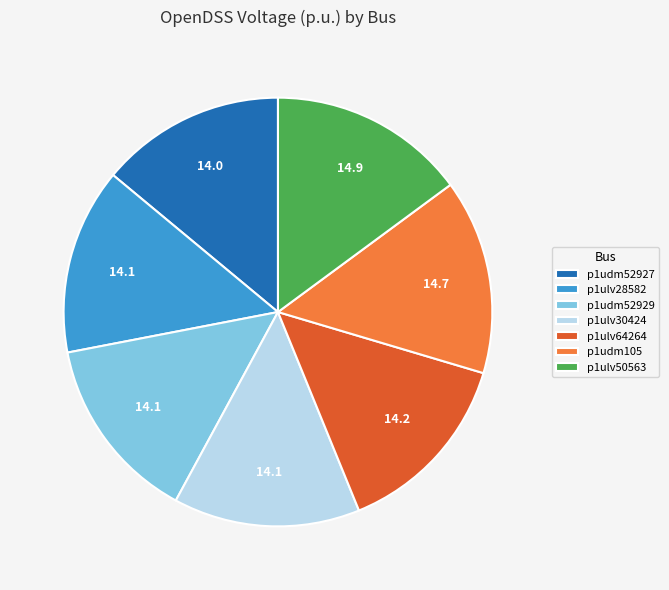

Is the sum of p1ulv30424 and p1udm52929 greater than half?

No